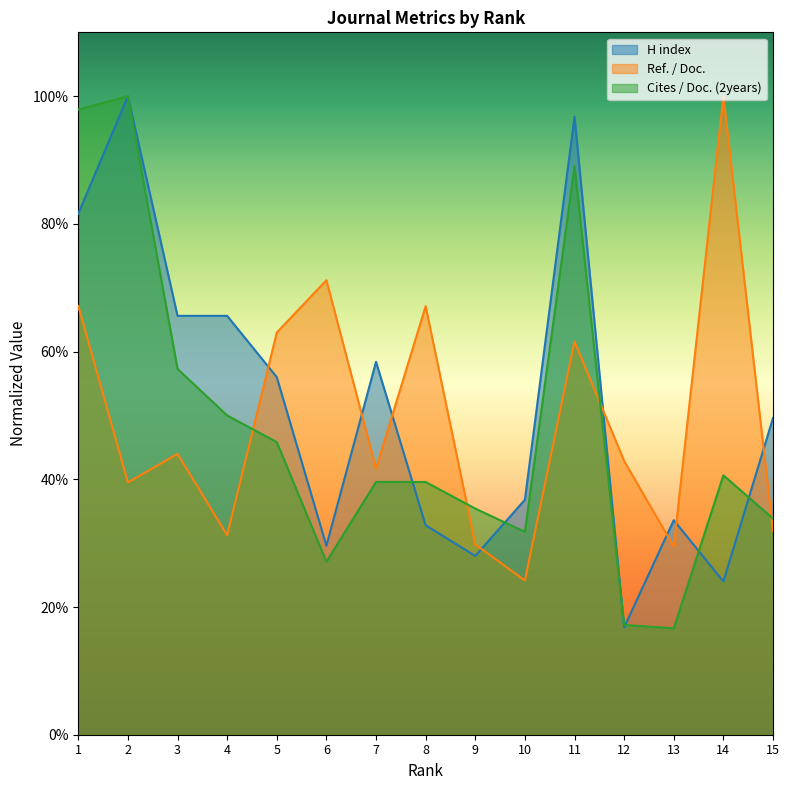

Count the number of categories in the chart.

15